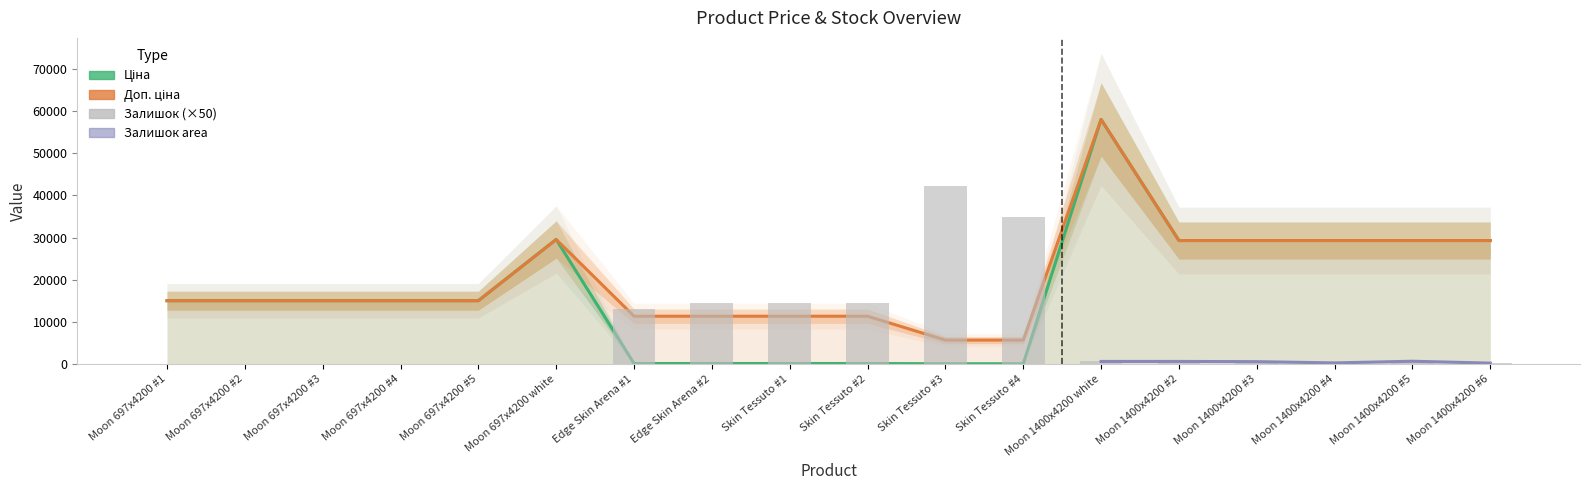

At how many categories does at least one series exceed 26909?

9